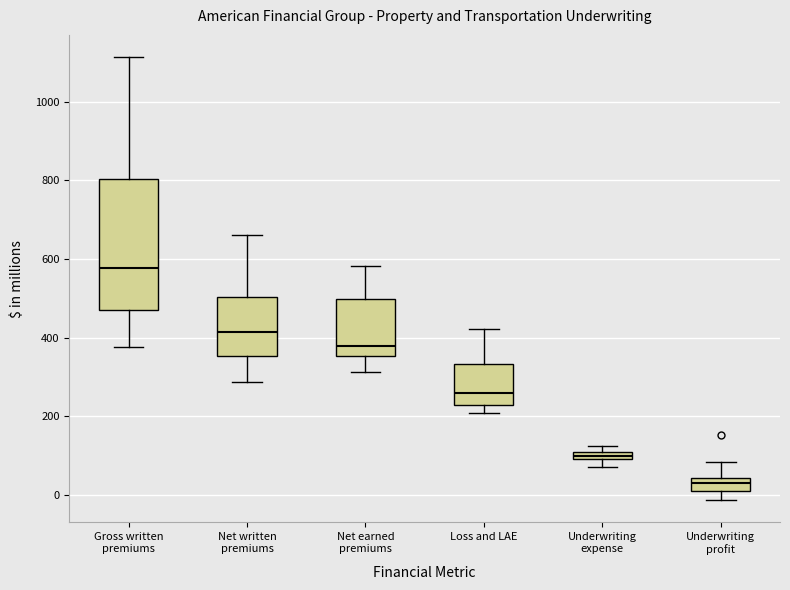

Where does the upper whisker of the box for Underwriting profit end on the y-axis? The values are not printed on the chart, so give them approximately, as read against the axis.

80